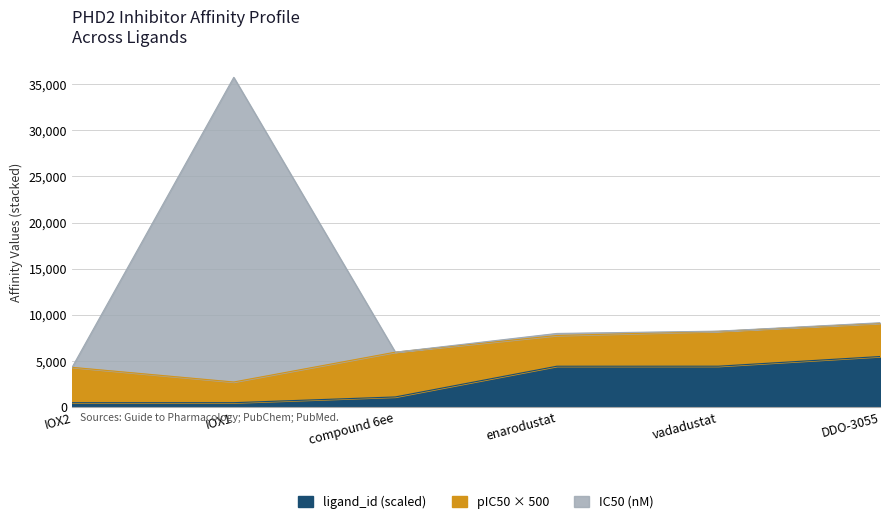

The value of ligand_id (scaled) at enarodustat is 6236.7. True or false?

False